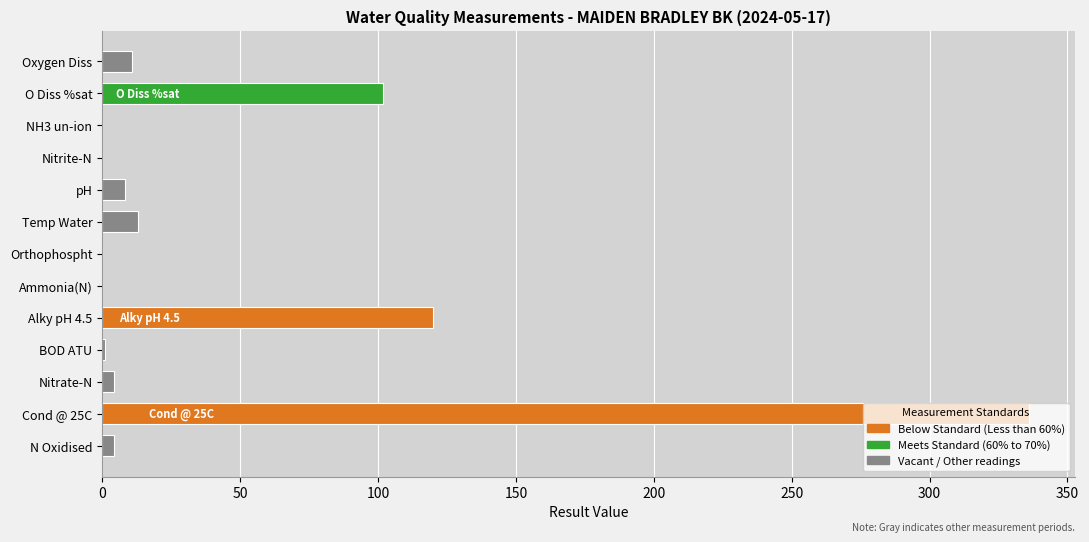

Between BOD ATU and pH, which is larger?

pH